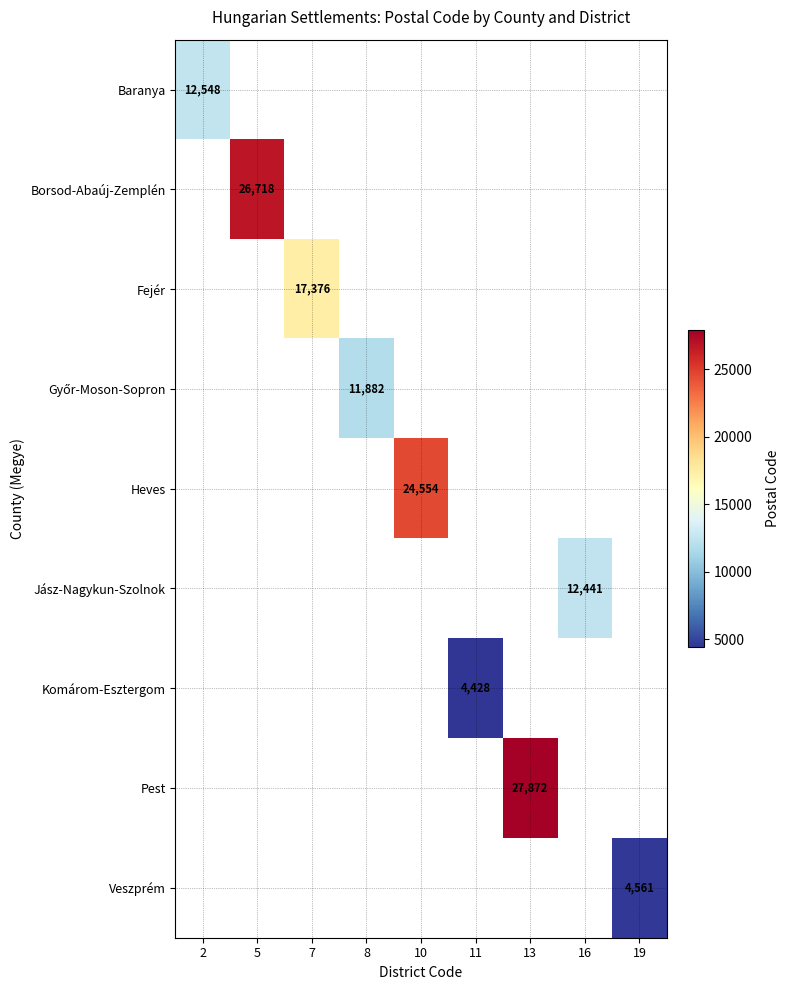

Which category has the lowest value across all series?

11